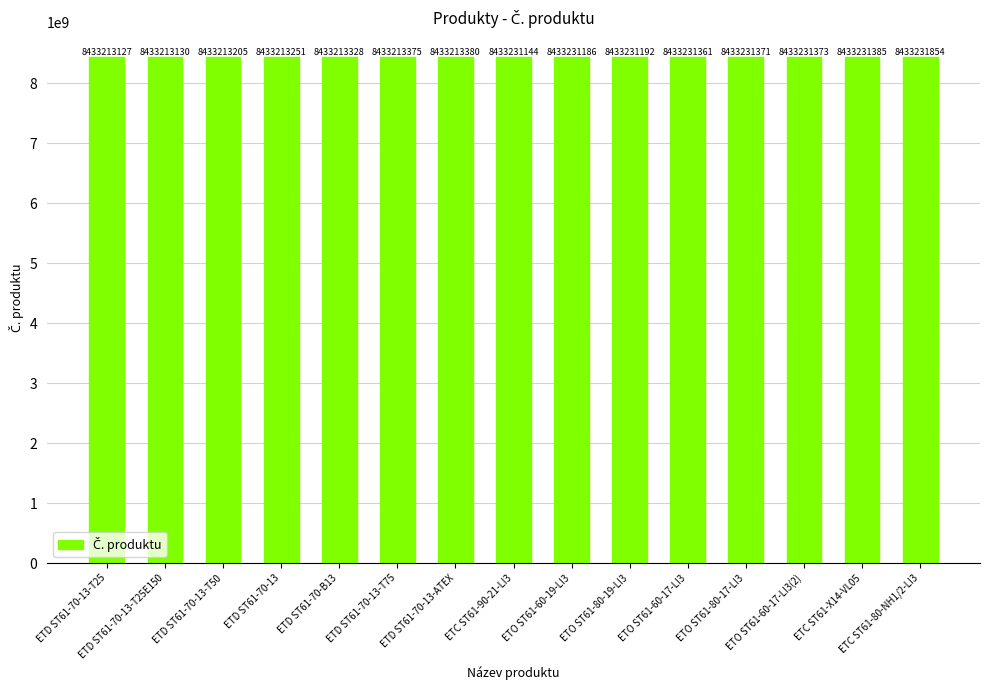

Does the chart contain any negative values?

No